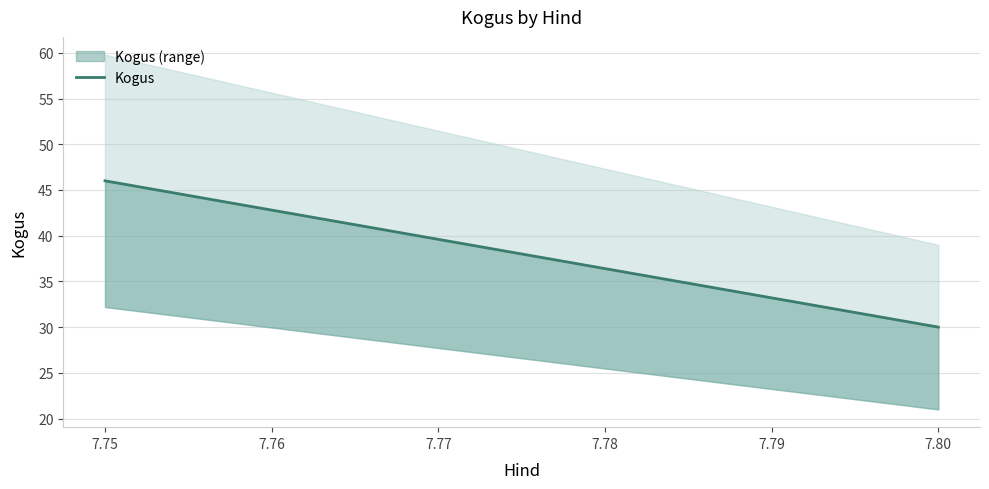

What is the approximate value at 7.75?

46